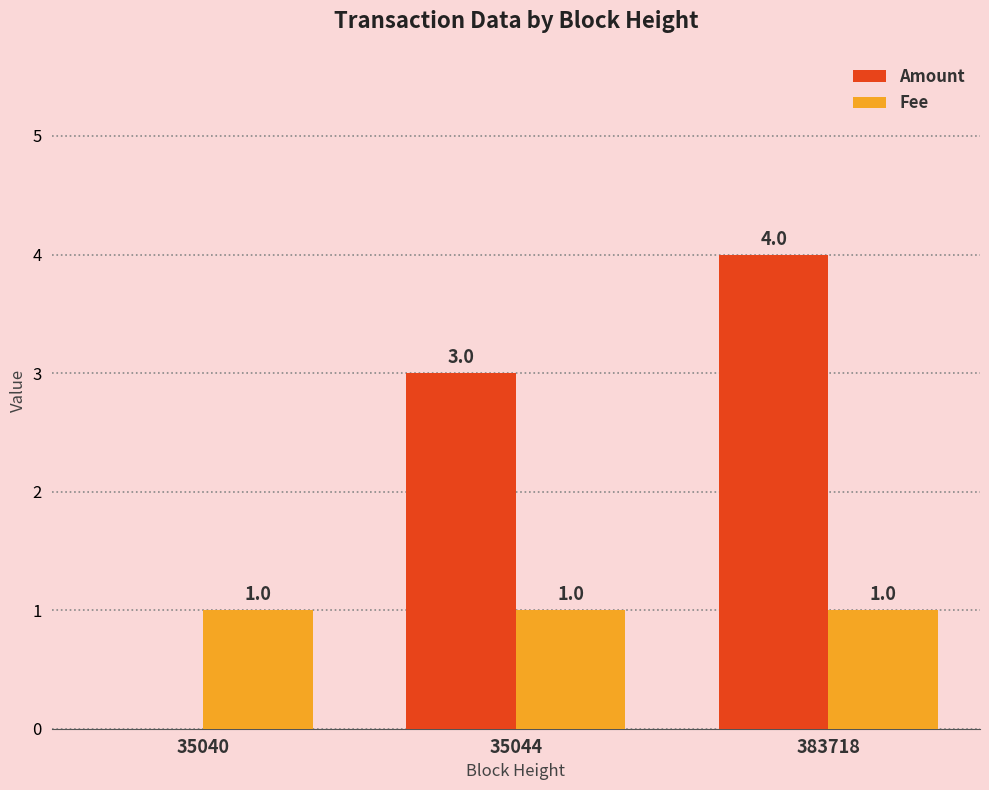

Reading right to left, extract all data points from this chart.

Amount: 4	3	0
Fee: 1	1	1